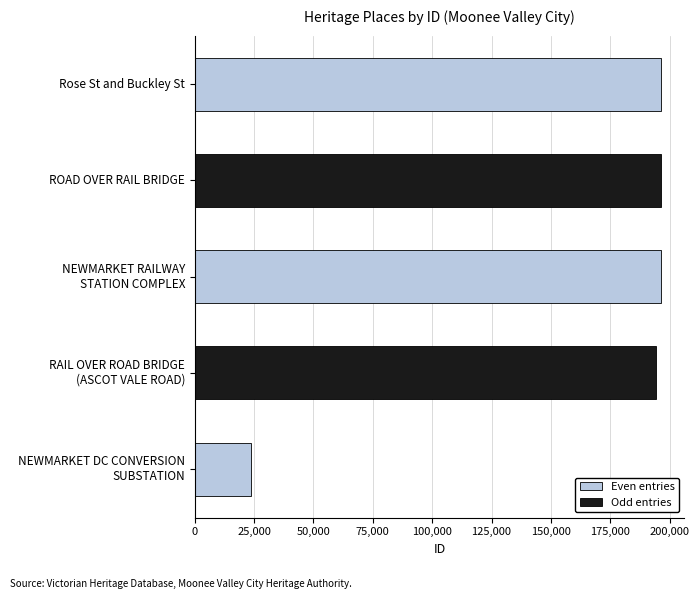

The chart shows a value of 196449 at Rose St and Buckley St. True or false?

True